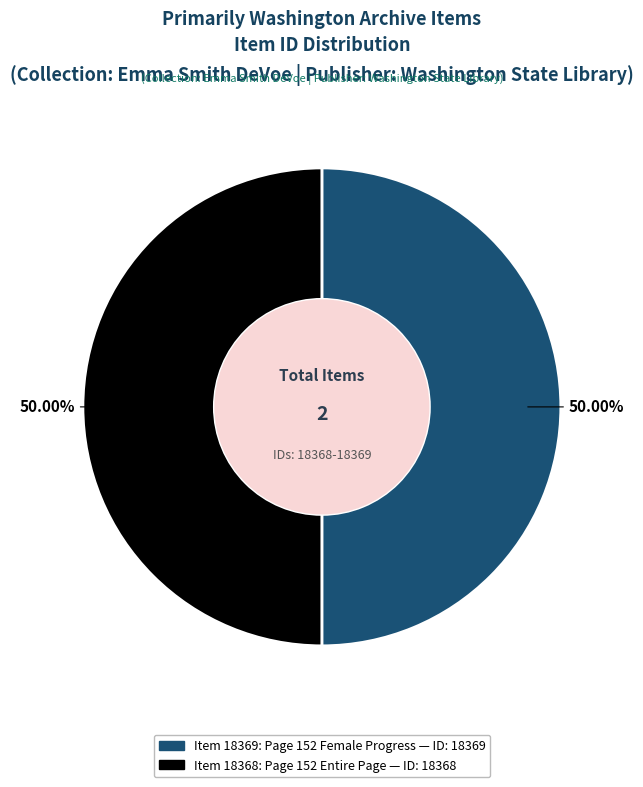

What portion of the pie excludes Item 18369: Page 152 Female Progress?

50.0%